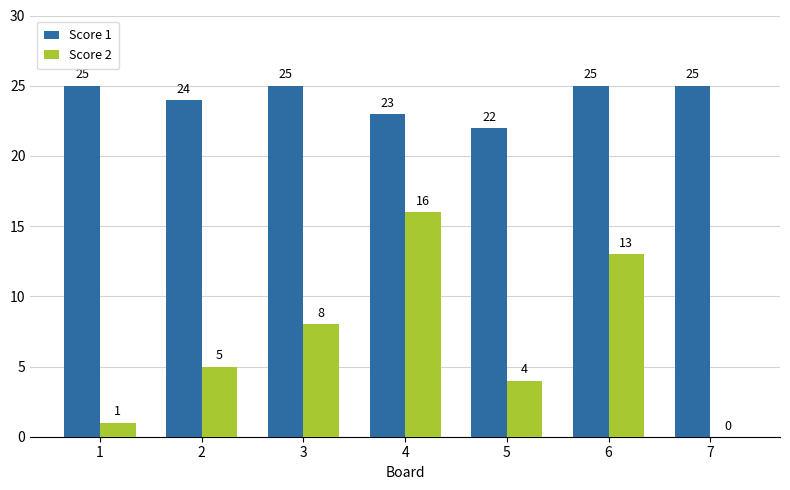

How many data points does each series have?

7